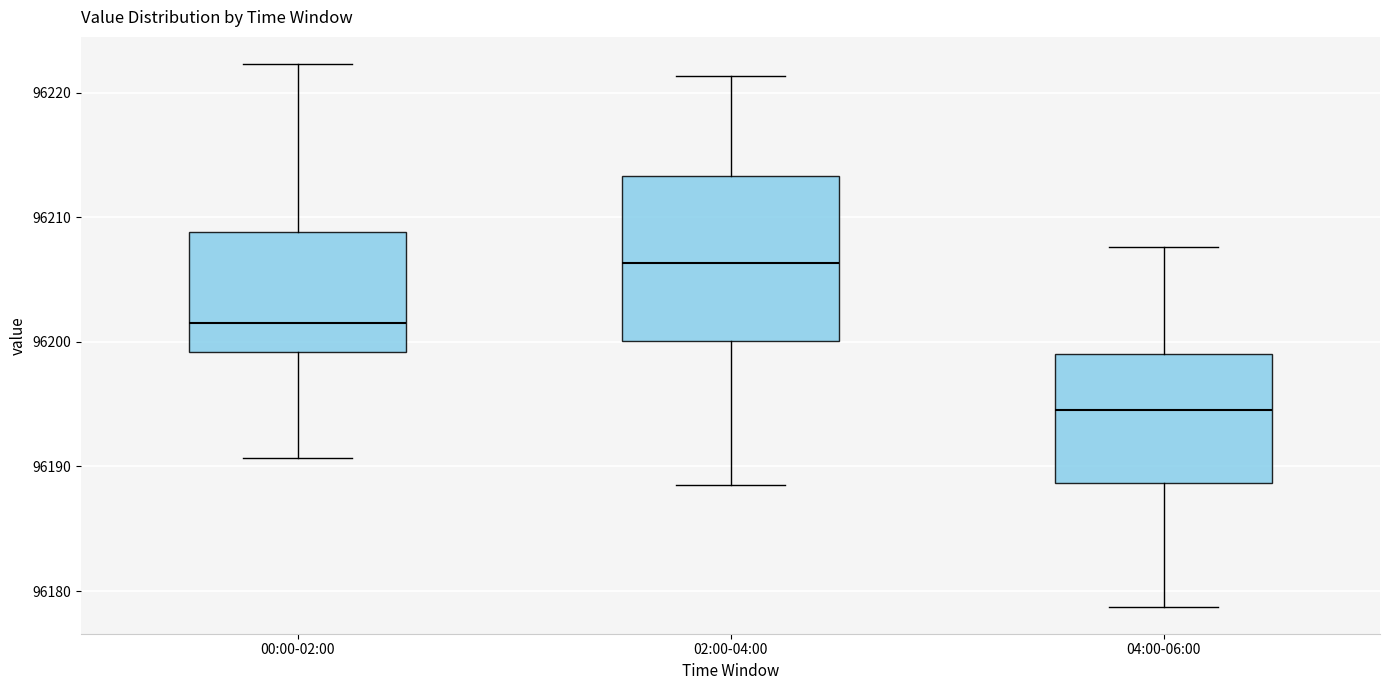

Reading left to right, read every box against the y-axis: the position of its median line, the range the box covers, and the ends of its whiskers. The values are not printed on the chart, so give them approximately, as read against the axis.

00:00-02:00: median 96201, box 96199 to 96209, whiskers 96191 to 96222
02:00-04:00: median 96206, box 96200 to 96213, whiskers 96189 to 96221
04:00-06:00: median 96195, box 96189 to 96199, whiskers 96179 to 96208